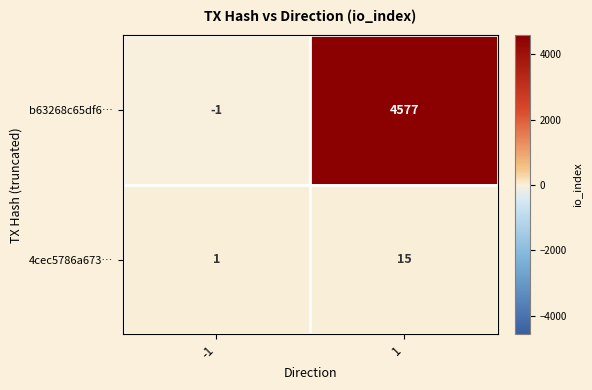

Between -1 and 1, which series saw the biggest shift?

b63268c65df6…